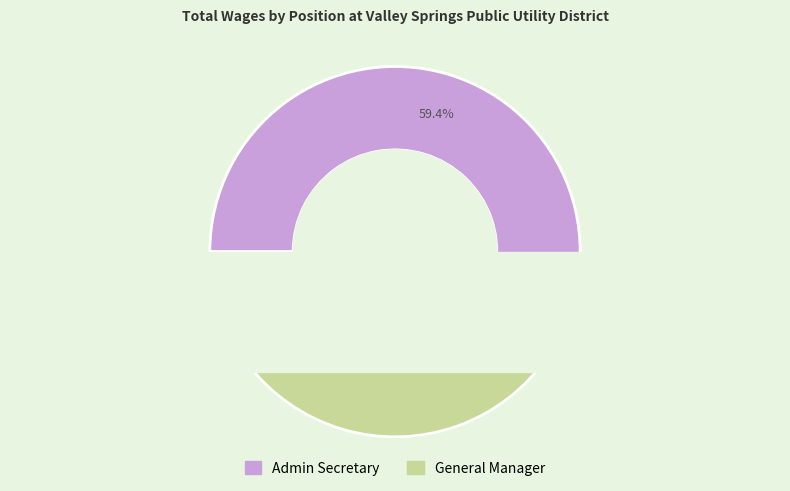

Rank the categories by value from lowest to highest.

General Manager, Admin Secretary